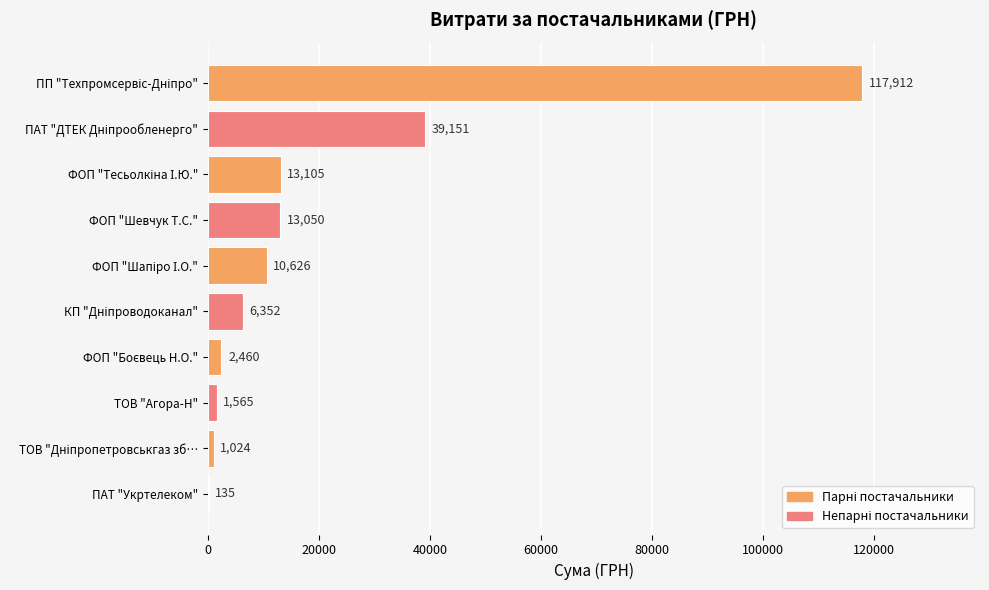

Does the chart contain stacked bars?

No